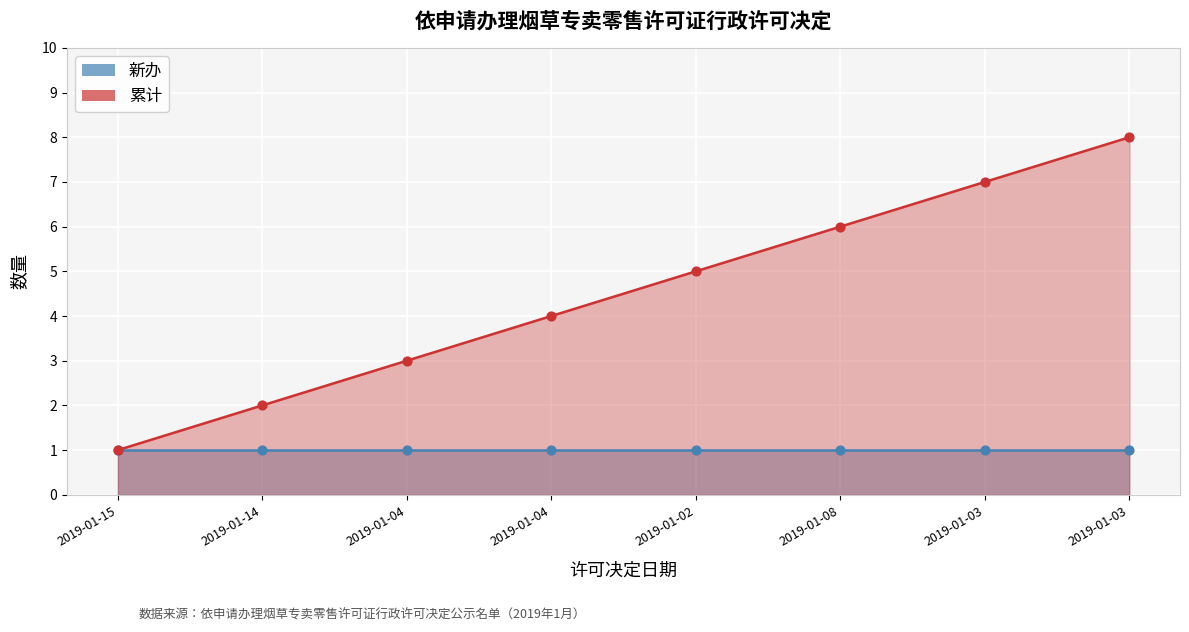

Approximately how many times larger is the value at 2019-01-15 compared to 2019-01-03?

0.1